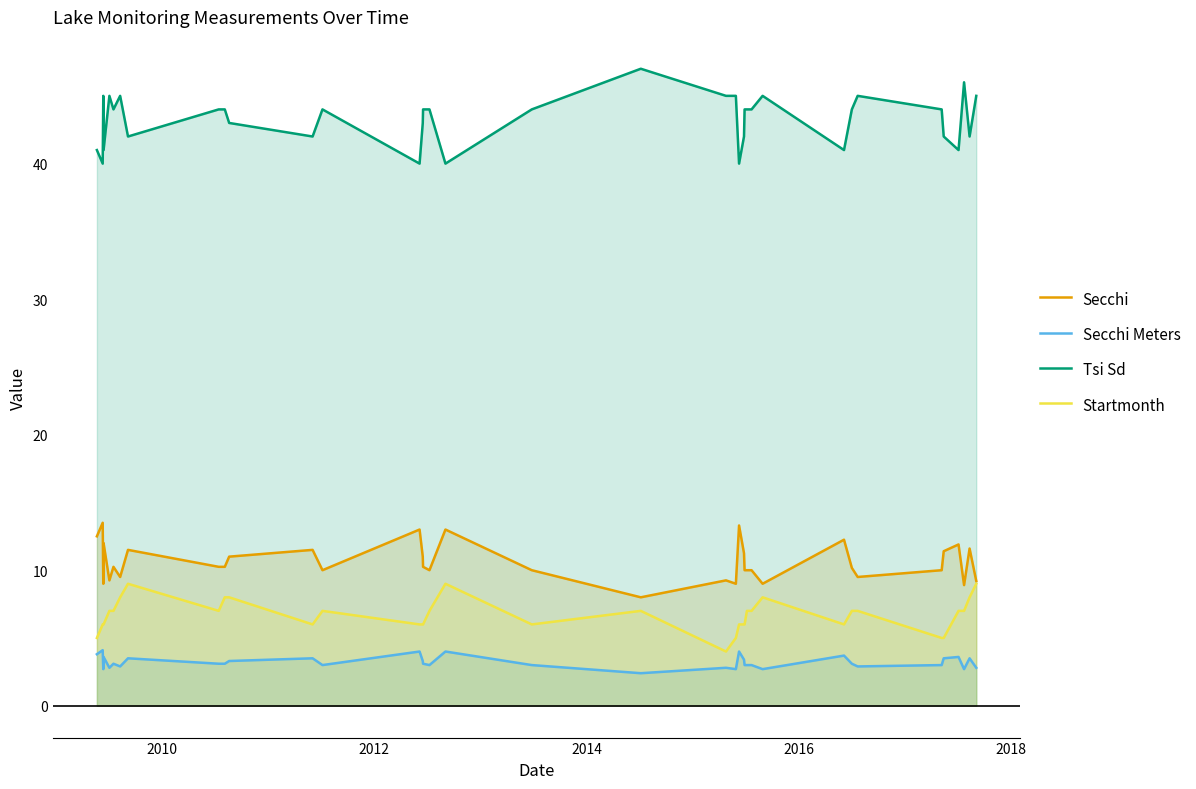

What is the greatest value displayed?

47.0